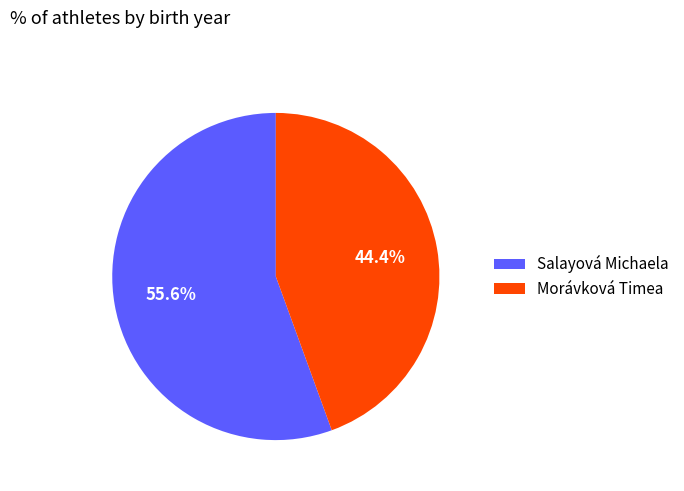

Does Salayová Michaela account for over 50% of the chart?

Yes